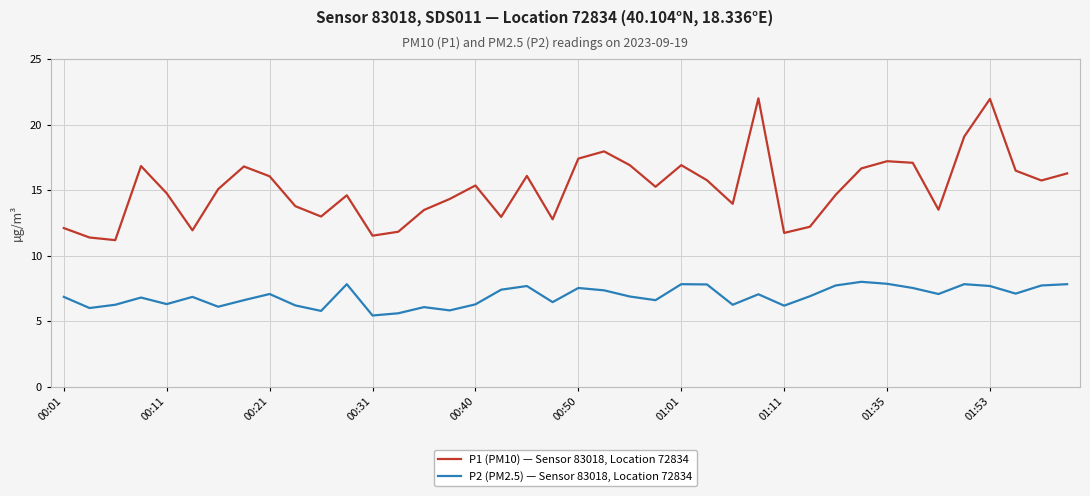

What is the difference between the maximum and minimum values in the P2 (PM2.5) — Sensor 83018, Location 72834 series?

2.6